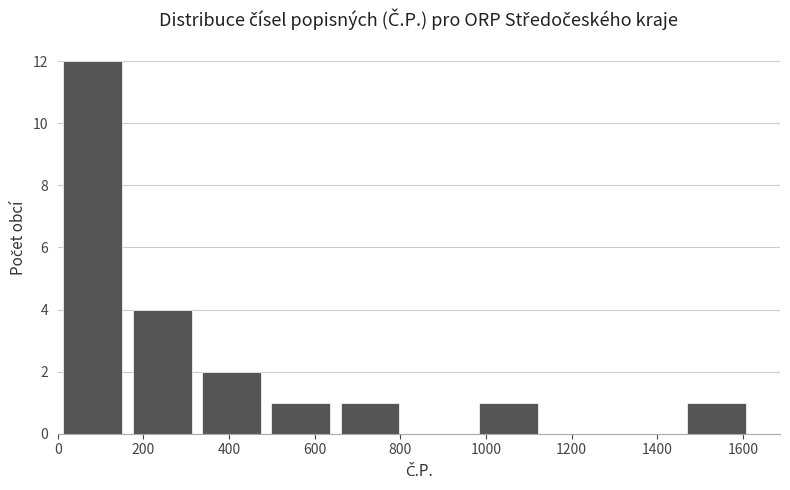

Reading left to right, list every bar in this chart as the range it spans on the x-axis followed by its height. Neither the bar edges nor the heights are printed on the chart, so give them approximately, as read against the axes.

0 to 160: 12
160 to 320: 4
320 to 480: 2
480 to 640: 1
640 to 820: 1
820 to 980: 0
980 to 1140: 1
1140 to 1300: 0
1300 to 1460: 0
1460 to 1620: 1